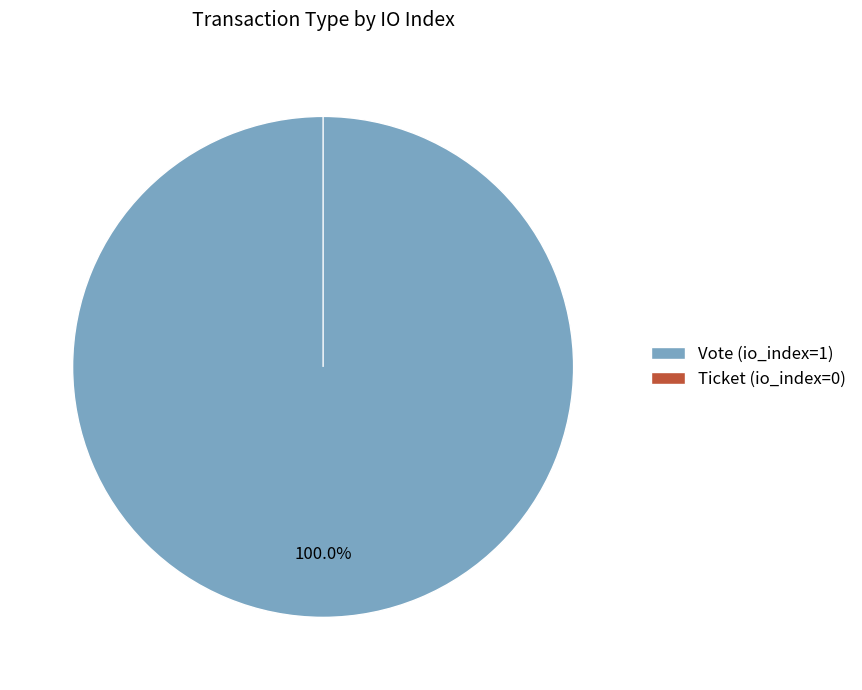

How many segments does this pie chart have?

2